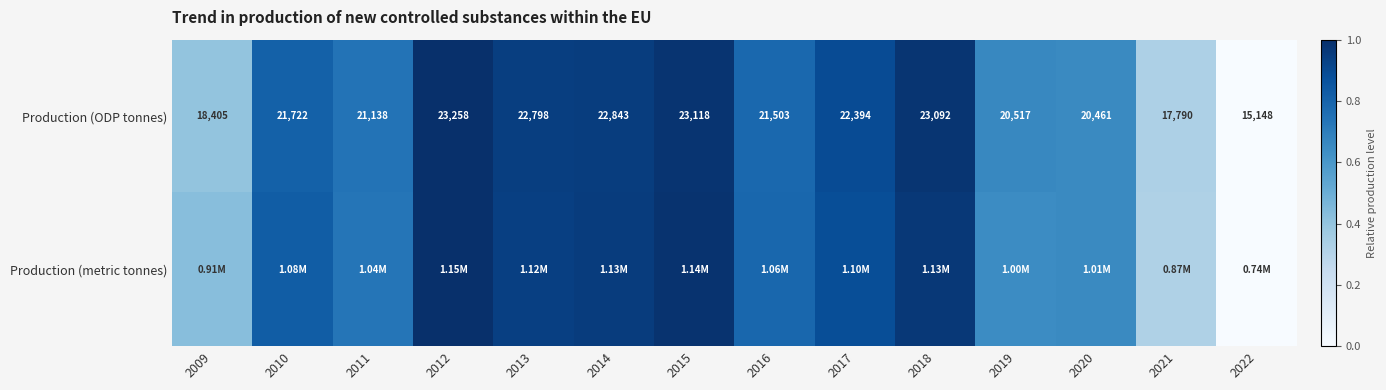

Is the value of Production (metric tonnes) at 2017 greater than the value of Production (ODP tonnes) at 2019?

Yes